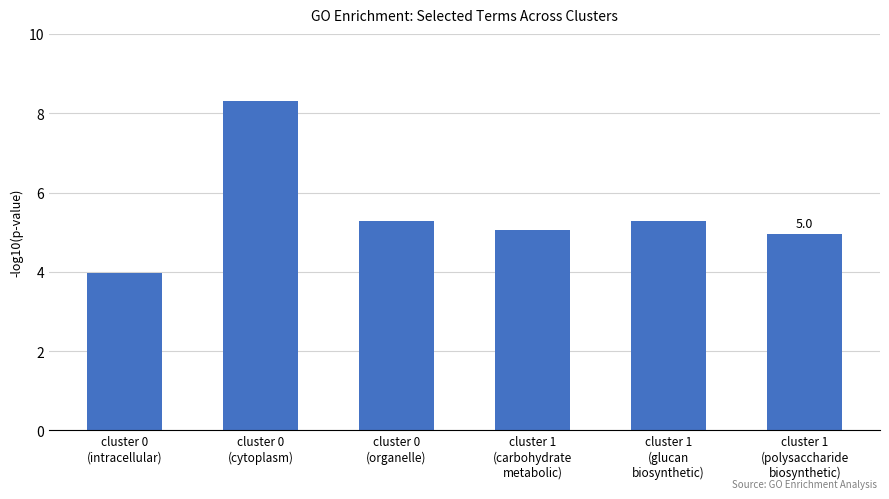

What is the difference between the second highest and second lowest values?

0.3